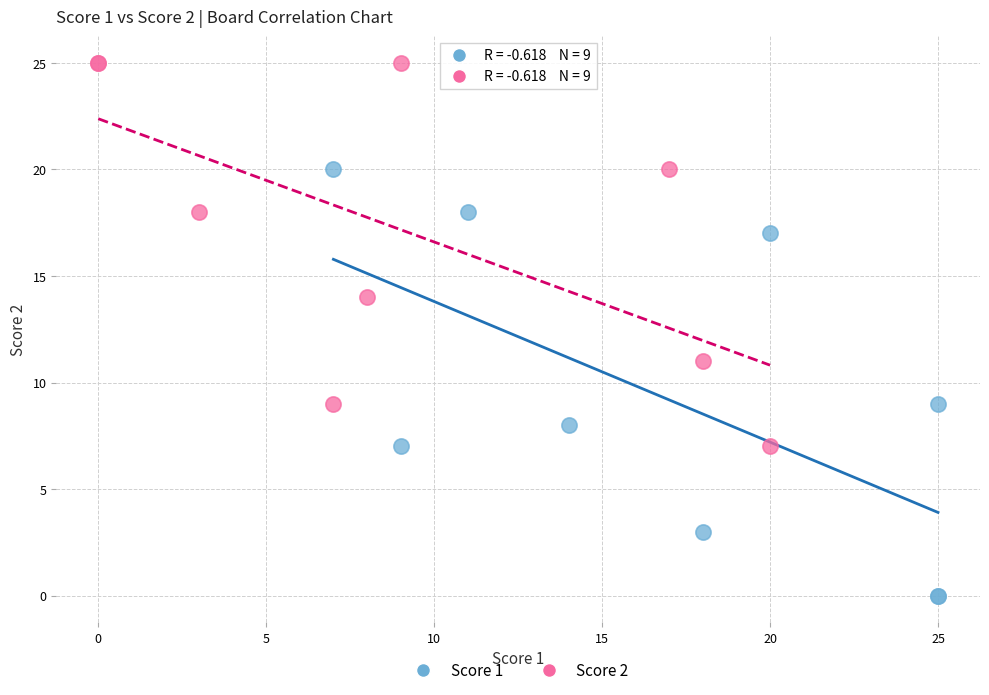

Which series reaches the minimum Y coordinate?

Score 1